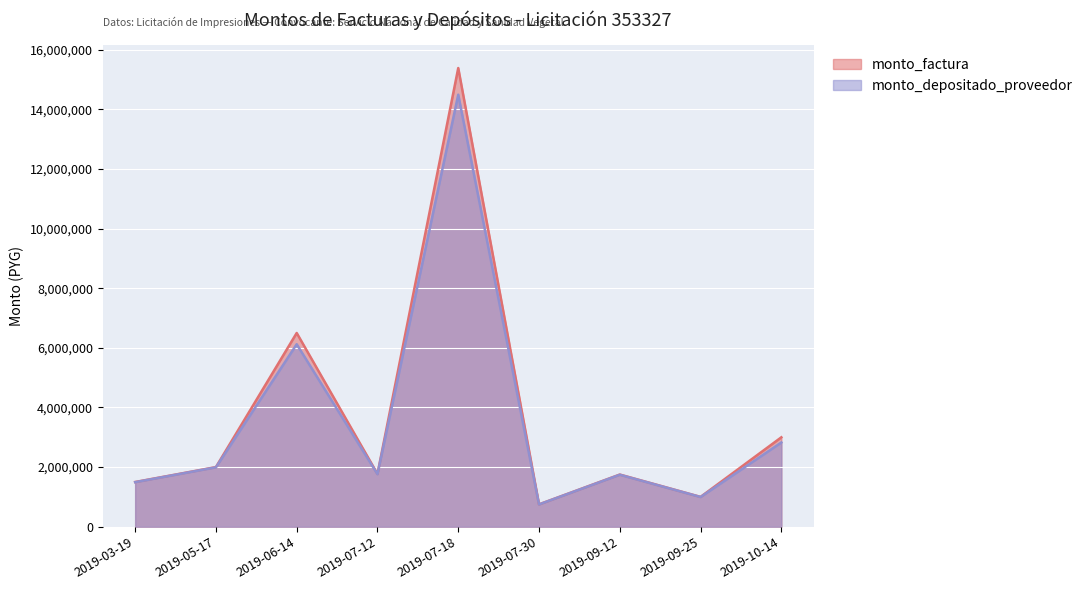

The monto_factura series shows 2093529 at 2019-10-14. True or false?

False